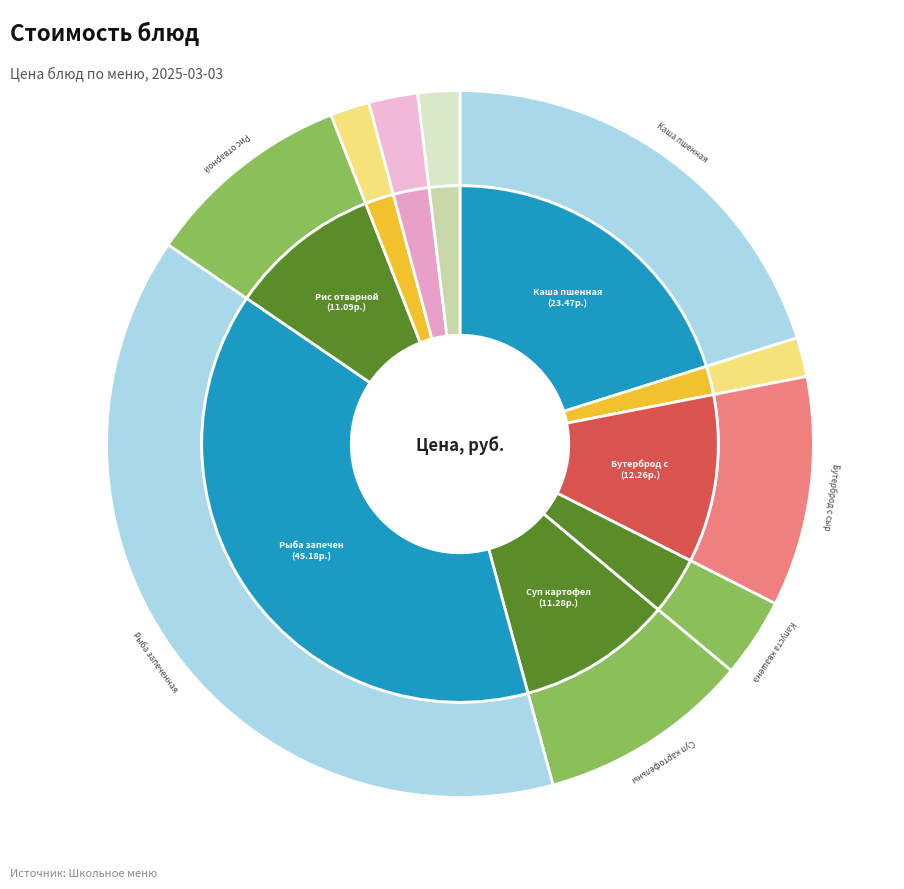

The Чай с сахаром (обед) slice represents 16% of the pie. True or false?

False